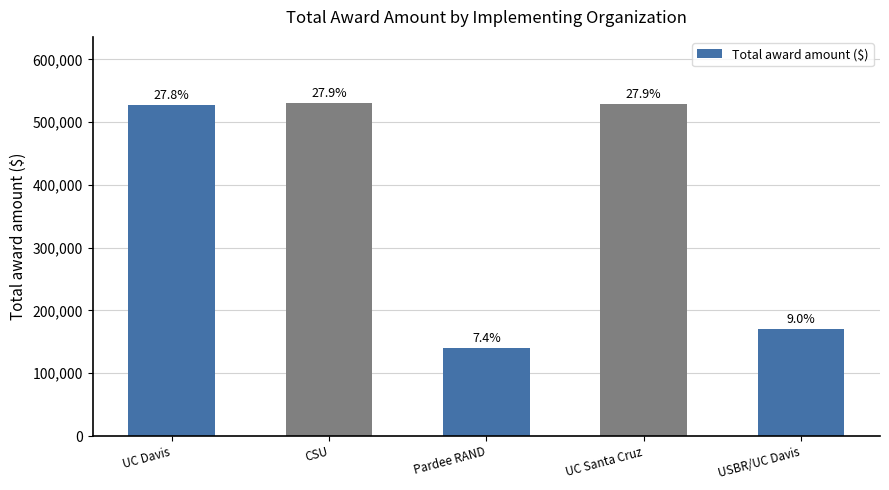

What is the ratio of the value at Pardee RAND to the value at UC Davis?

0.3